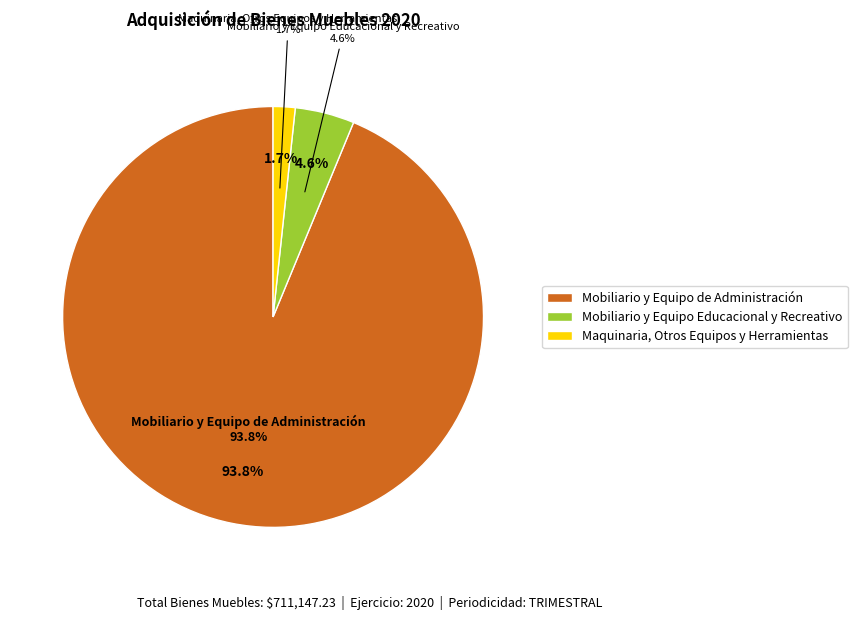

What percentage is the Mobiliario y Equipo de Administración slice, to the nearest percent?

94%